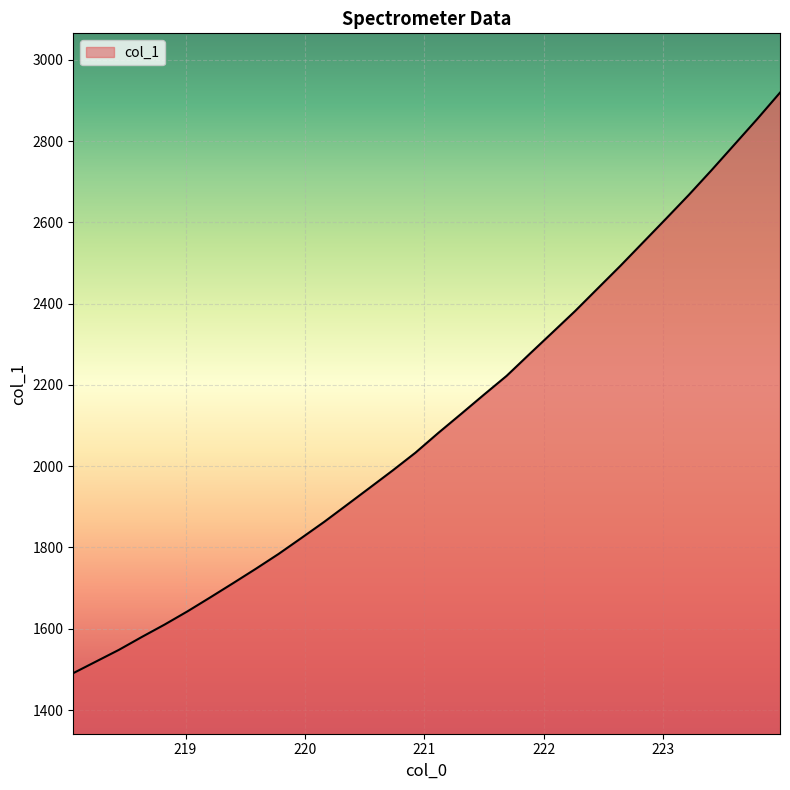

What is the difference between the maximum and minimum values?

1428.4